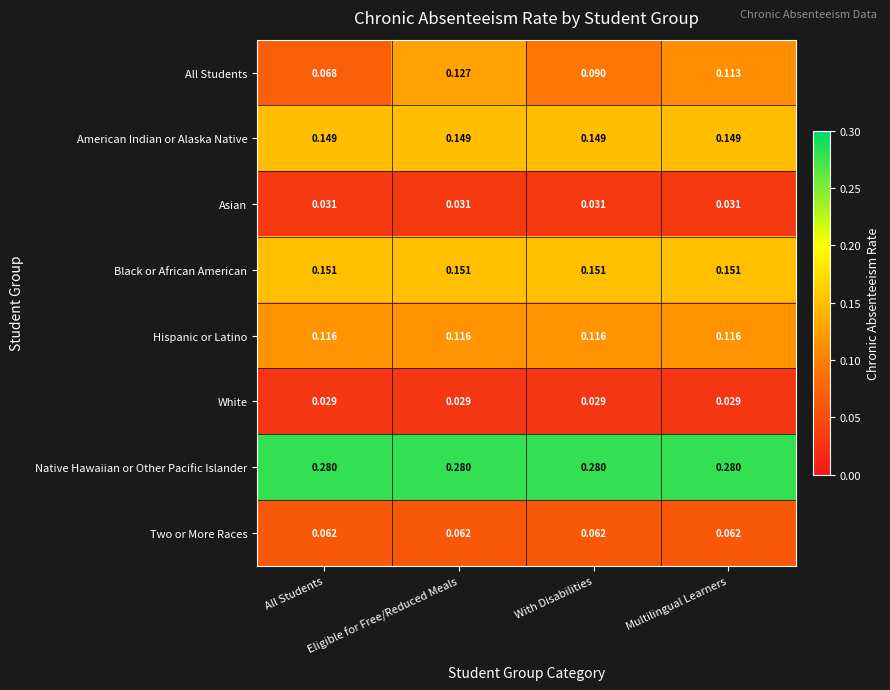

What is the total value across all series at With Disabilities?

0.9